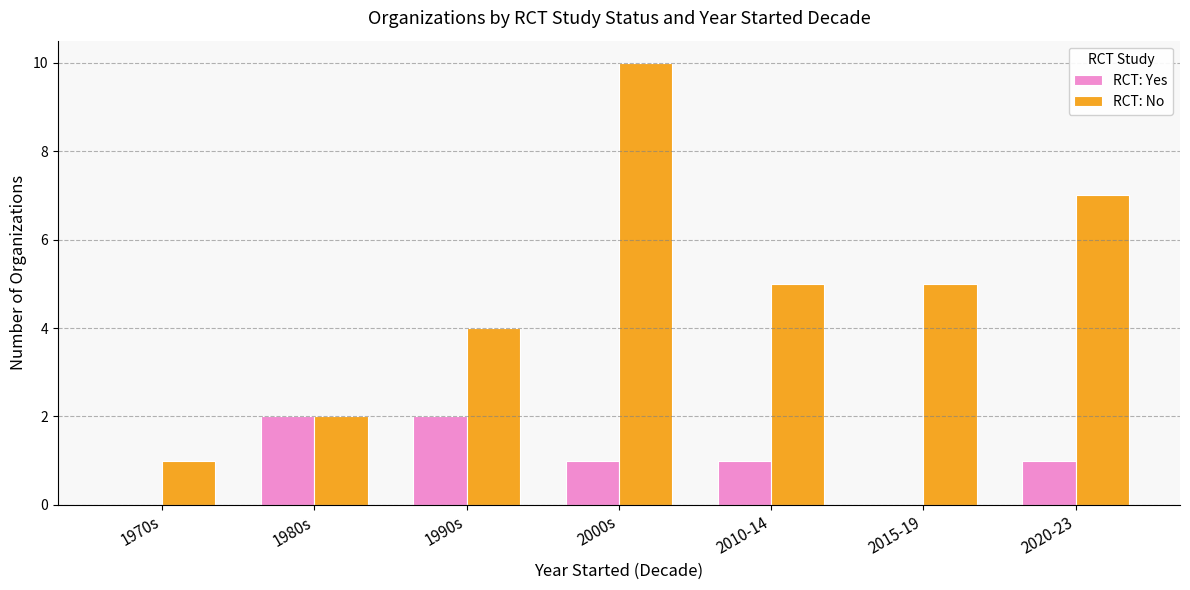

What is the spread (max minus min) of values at 2015-19?

5